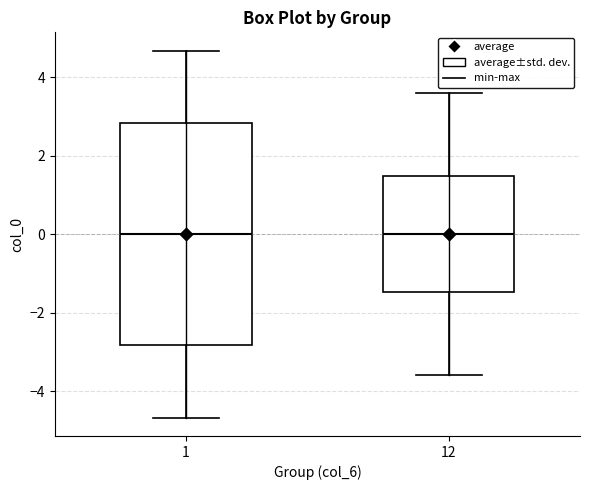

Reading left to right, transcribe this box plot: for each box, give where its median line is, the range the box spans, and where its two whiskers end, as read against the y-axis. The values are not printed on the chart, so give them approximately, as read against the axis.

1: median 0.0, box -2.8 to 2.8, whiskers -4.6 to 4.6
12: median 0.0, box -1.4 to 1.4, whiskers -3.6 to 3.6